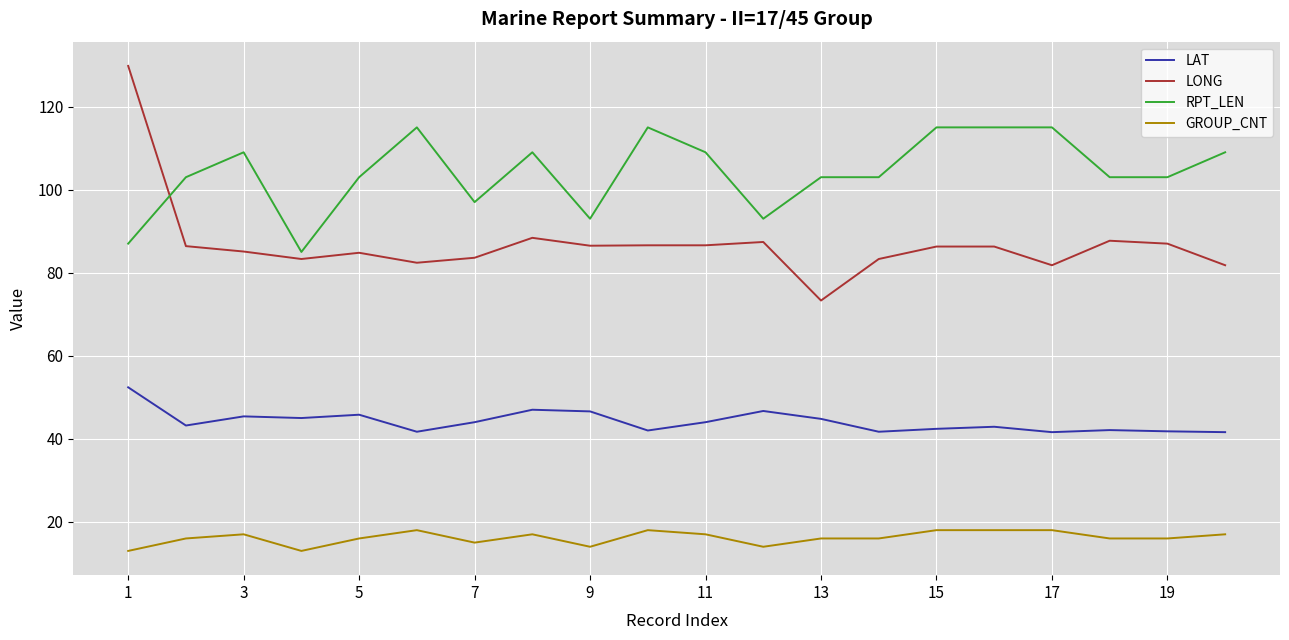

What is the maximum value for LONG?

129.8